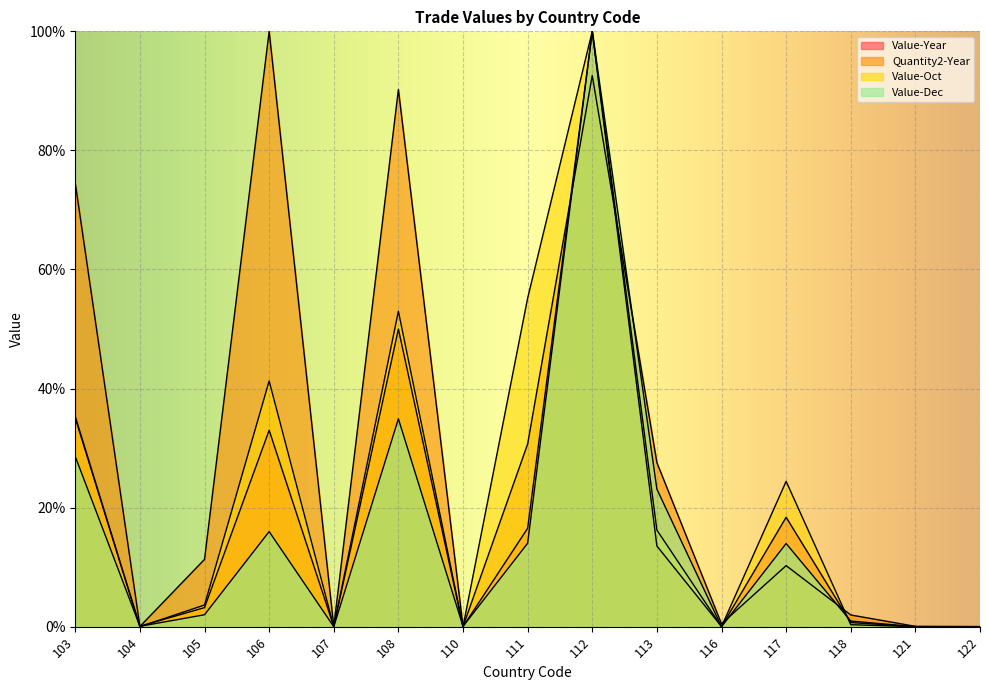

At which category does Quantity2-Year reach its first local peak?

106